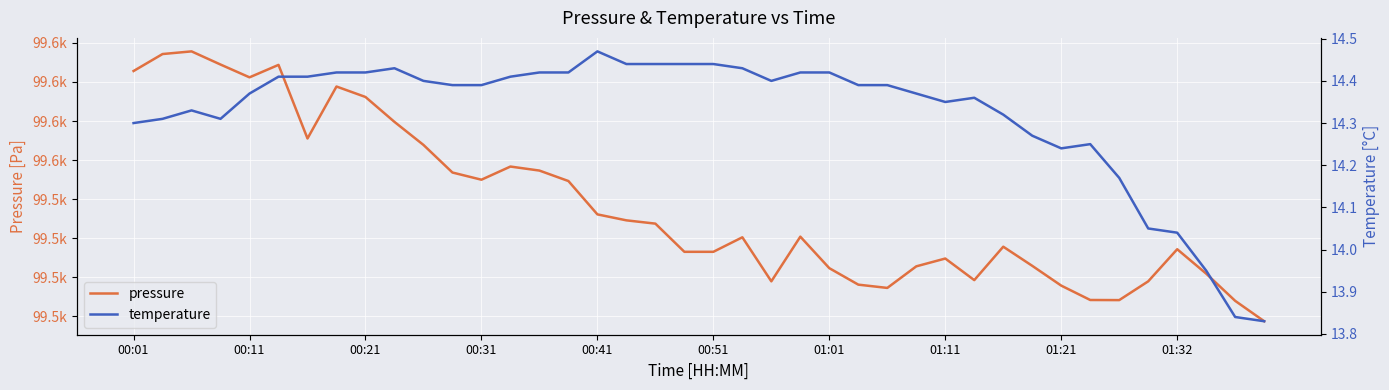

What is the sum of the pressure values at 16 and 22?

199075.0